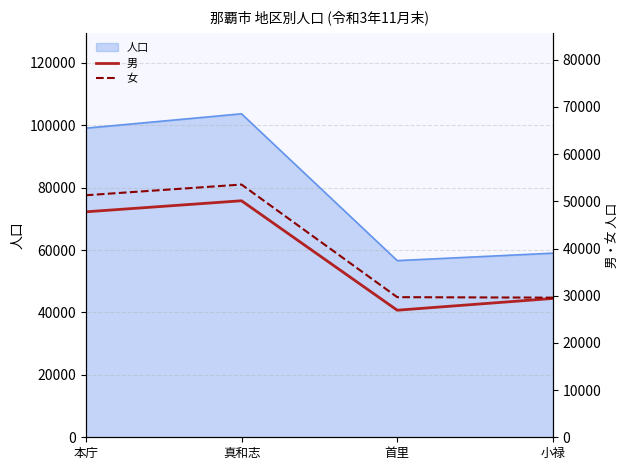

What is the value of the 男 point at the 2nd from the left?

50121